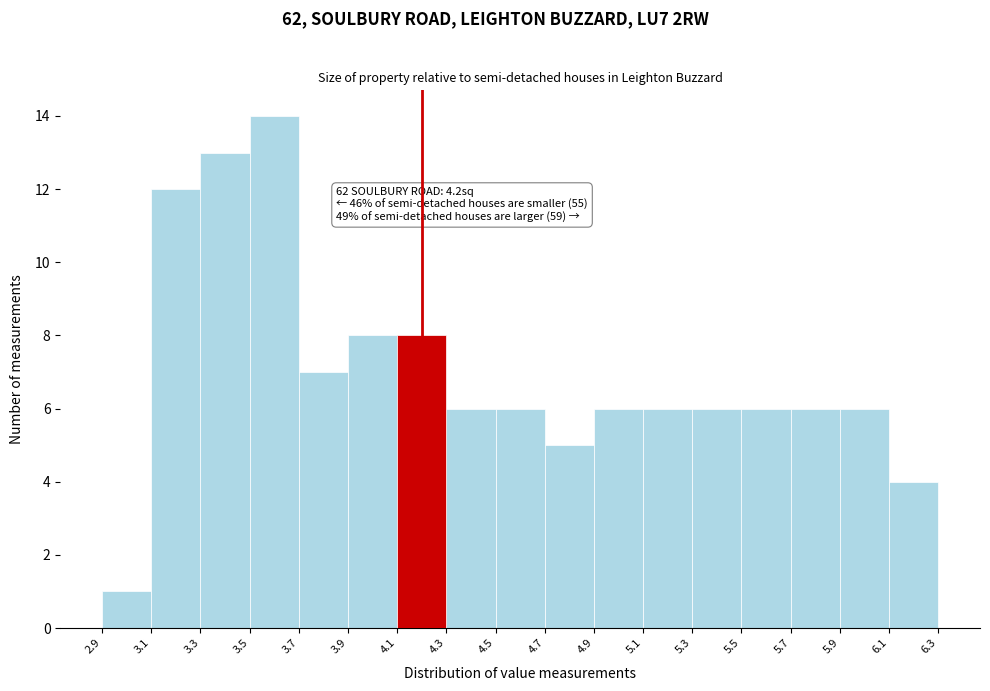

Which range on the x-axis has the tallest bar?

3.5 to 3.7